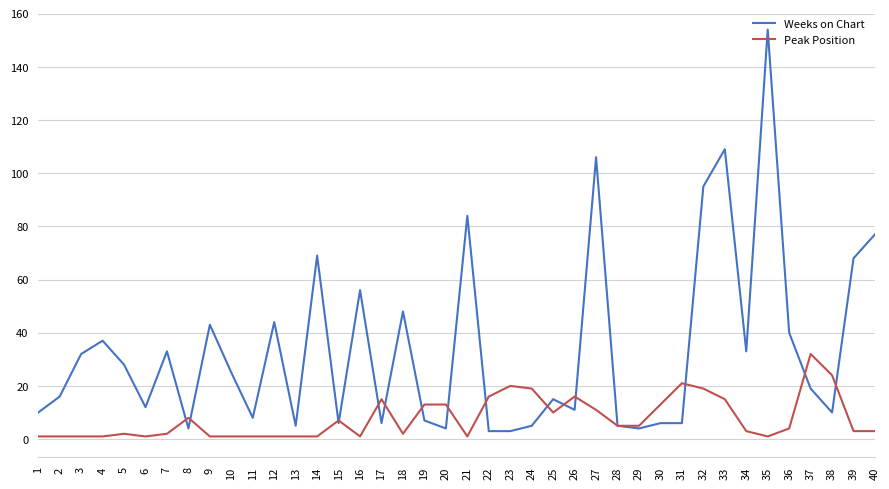

True or false: Weeks on Chart has a value of 33 at 7.

True